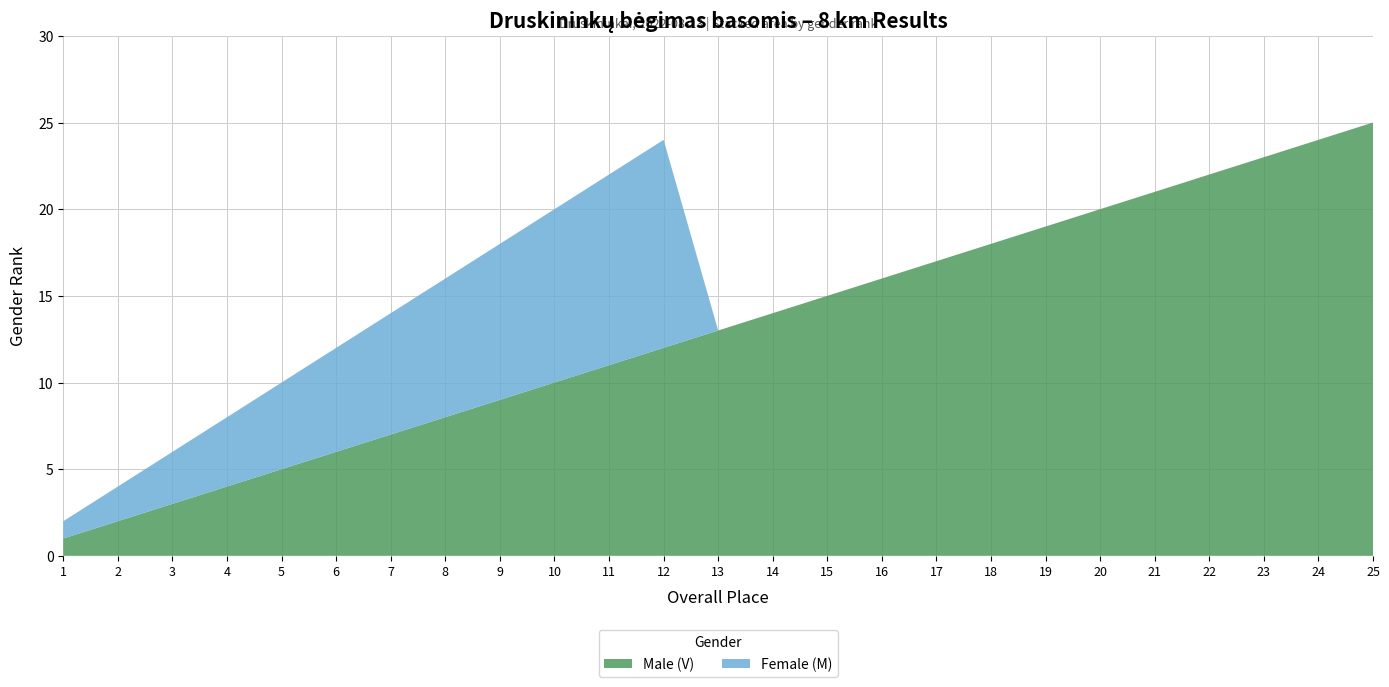

Reading right to left, extract all data points from this chart.

Male (V): 25=25	24=24	23=23	22=22	21=21	20=20	19=19	18=18	17=17	16=16	15=15	14=14	13=13	12=12	11=11	10=10	9=9	8=8	7=7	6=6	5=5	4=4	3=3	2=2	1=1
Female (M): 25=0	24=0	23=0	22=0	21=0	20=0	19=0	18=0	17=0	16=0	15=0	14=0	13=0	12=12	11=11	10=10	9=9	8=8	7=7	6=6	5=5	4=4	3=3	2=2	1=1